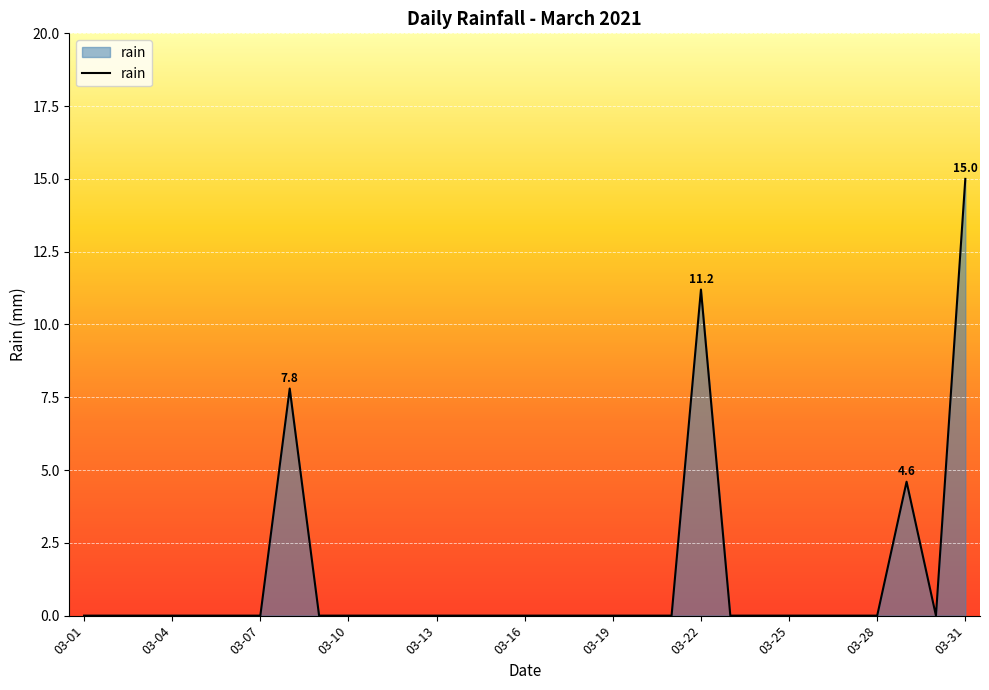

Reading left to right, transcribe all the data shown in this chart.

0.0	0.0	0.0	0.0	0.0	0.0	0.0	7.8	0.0	0.0	0.0	0.0	0.0	0.0	0.0	0.0	0.0	0.0	0.0	0.0	0.0	11.2	0.0	0.0	0.0	0.0	0.0	0.0	4.6	0.0	15.0